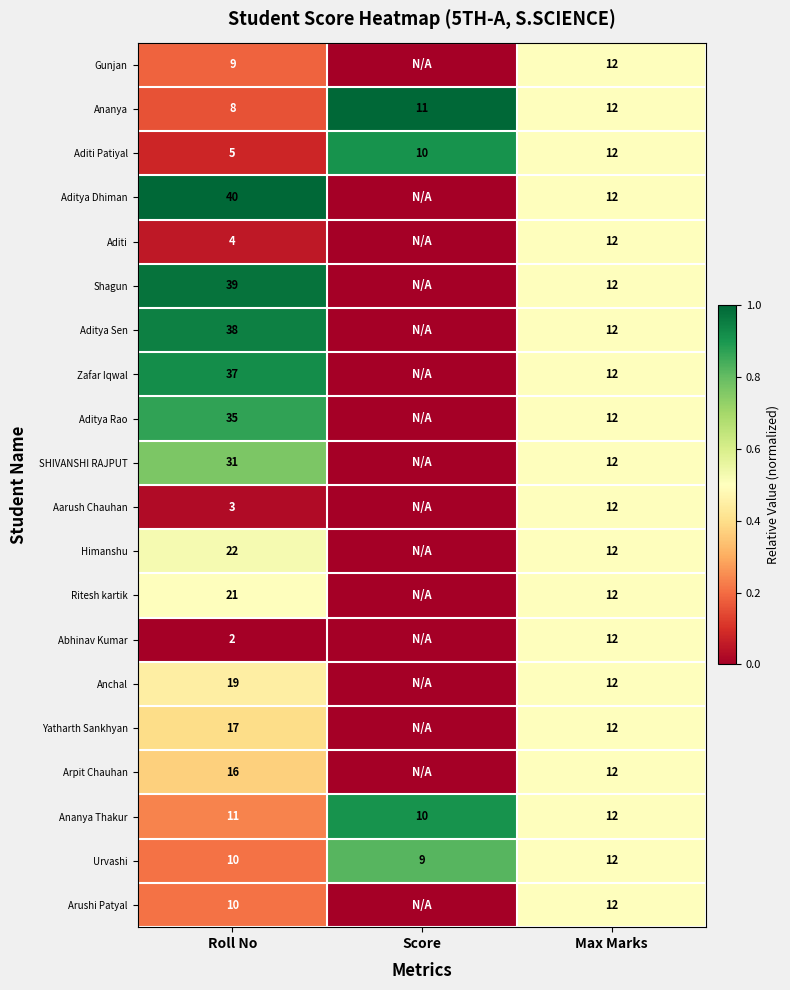

The value of Ananya at Roll No is 8. True or false?

True